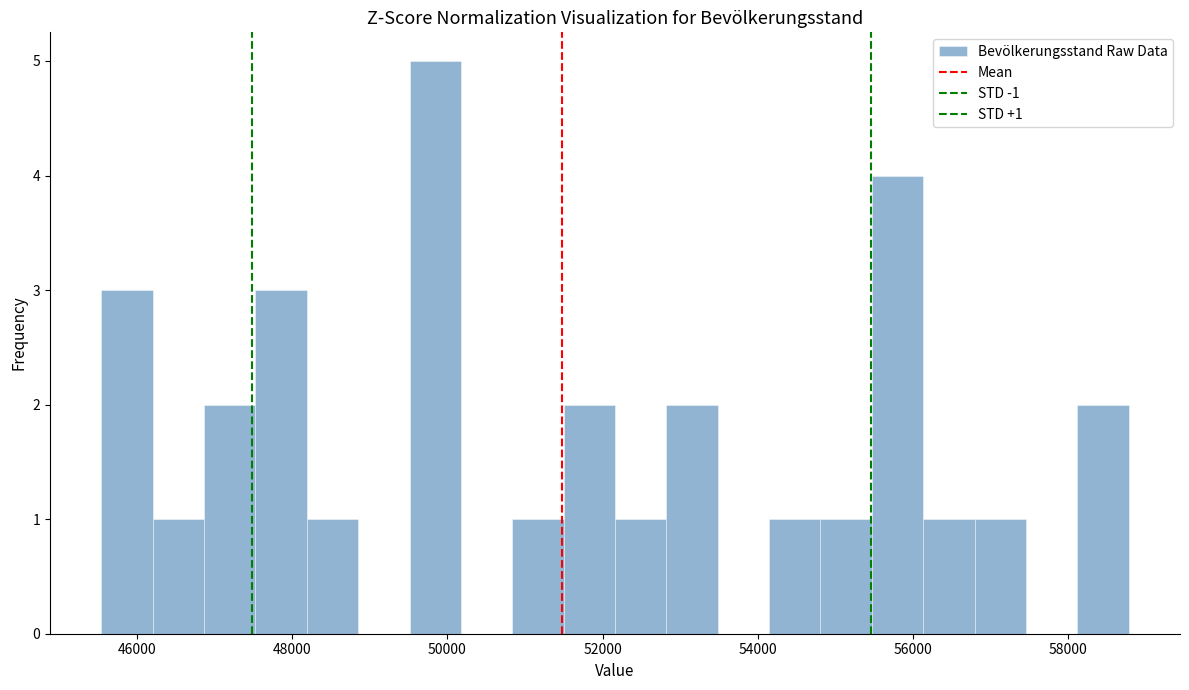

Read against the x-axis, roughly where is the centre of the tallest bar?

49800